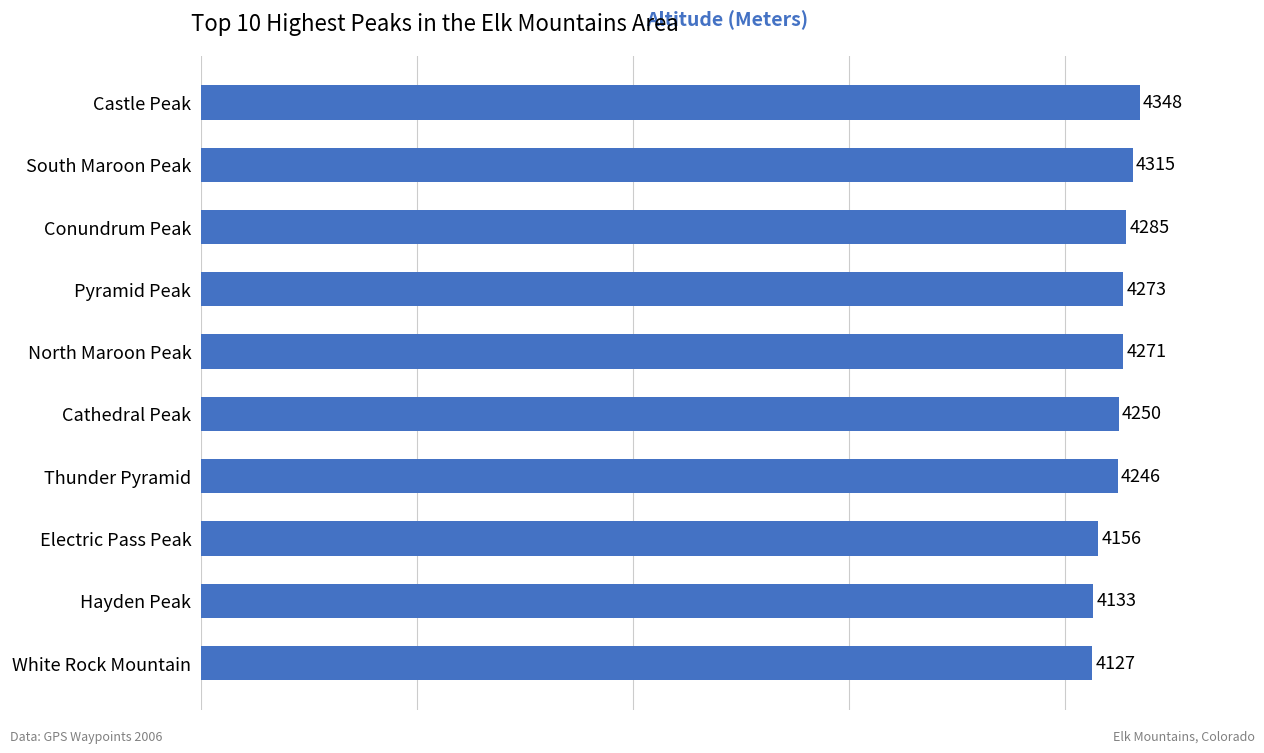

List the labels in order of value, smallest first.

White Rock Mountain, Hayden Peak, Electric Pass Peak, Thunder Pyramid, Cathedral Peak, North Maroon Peak, Pyramid Peak, Conundrum Peak, South Maroon Peak, Castle Peak